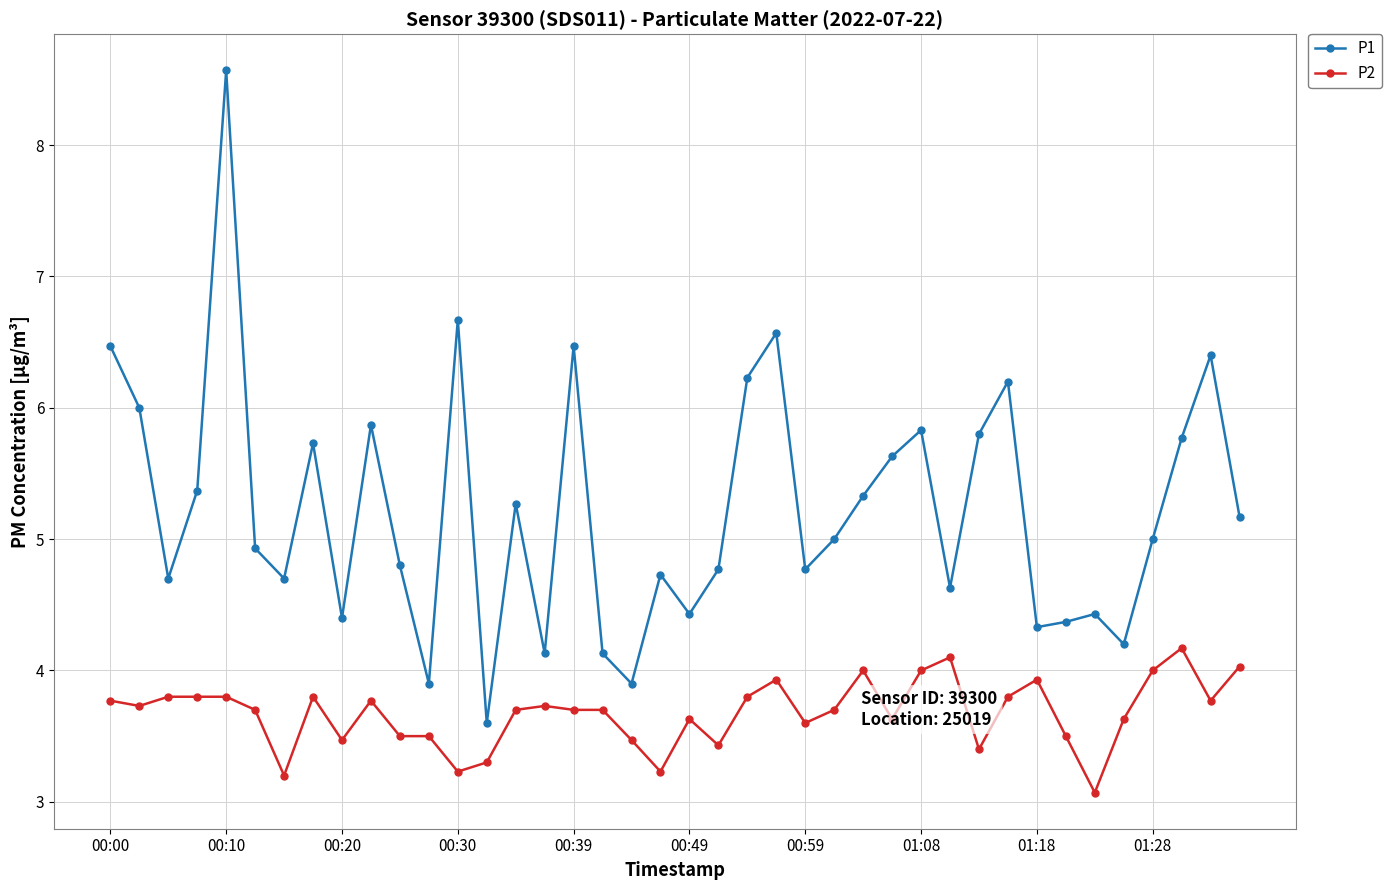

At how many categories does at least one series exceed 7?

1